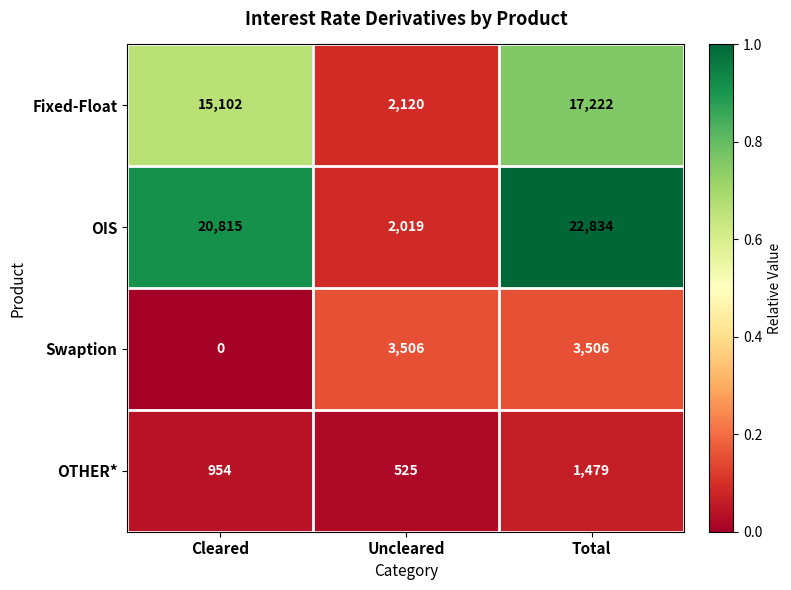

What is the difference between the Swaption values at Cleared and Total?

3506